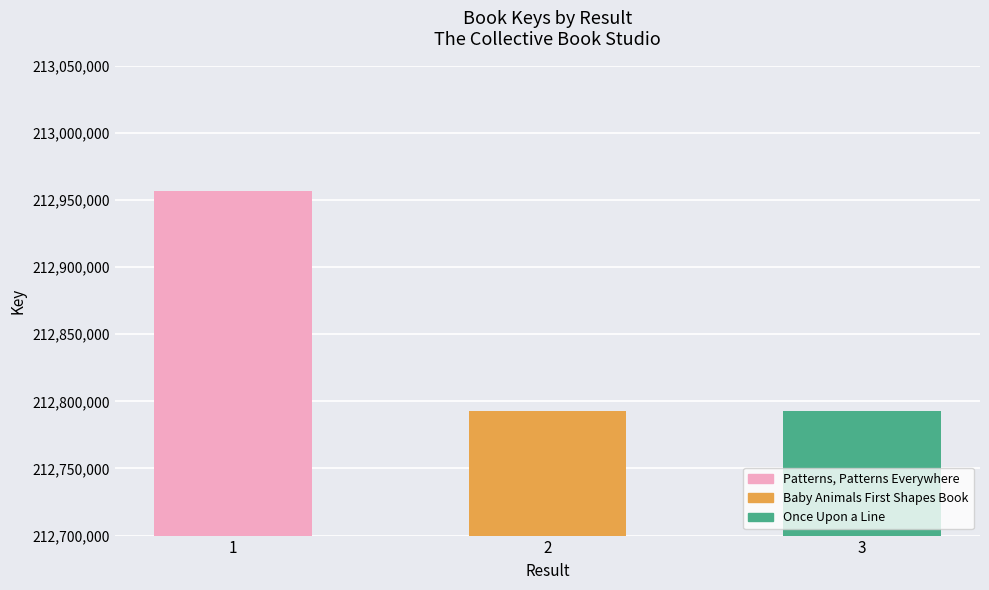

What is the label of the 2nd bar from the left?

Baby Animals First Shapes Book